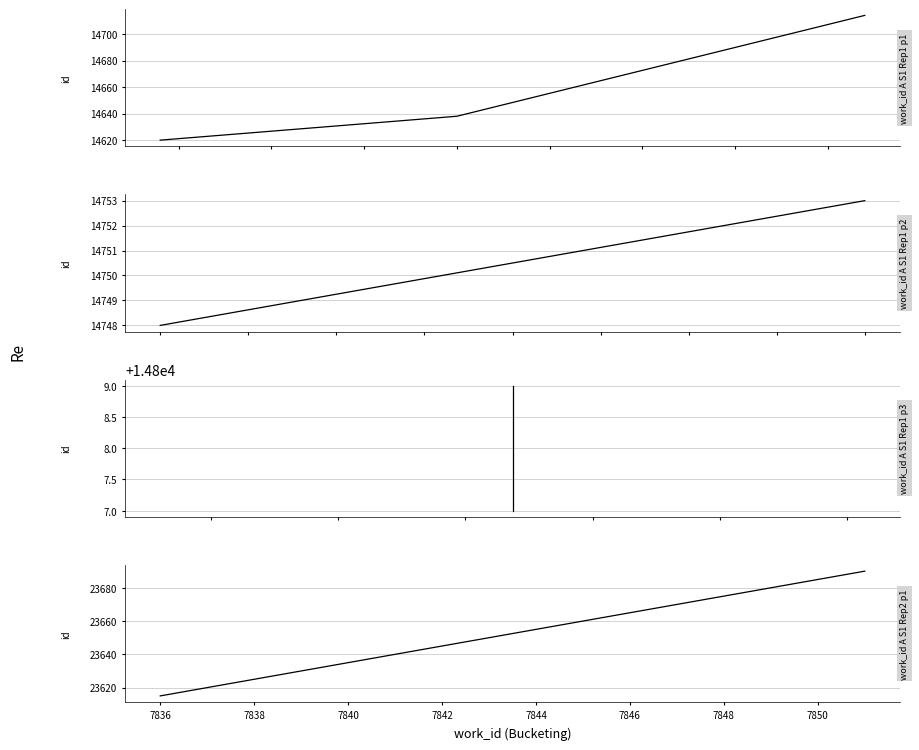

Reading left to right, what are all the values shown in this chart?

14620	14638	14714	14748	14753	14807	14808	14809	23615	23690